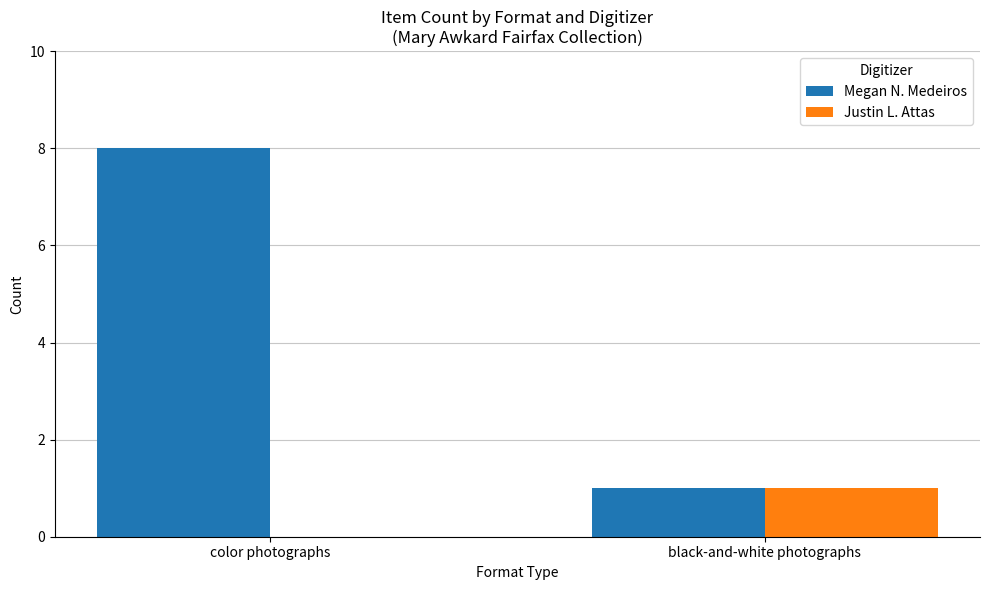

Which series has the largest total across all categories?

Megan N. Medeiros